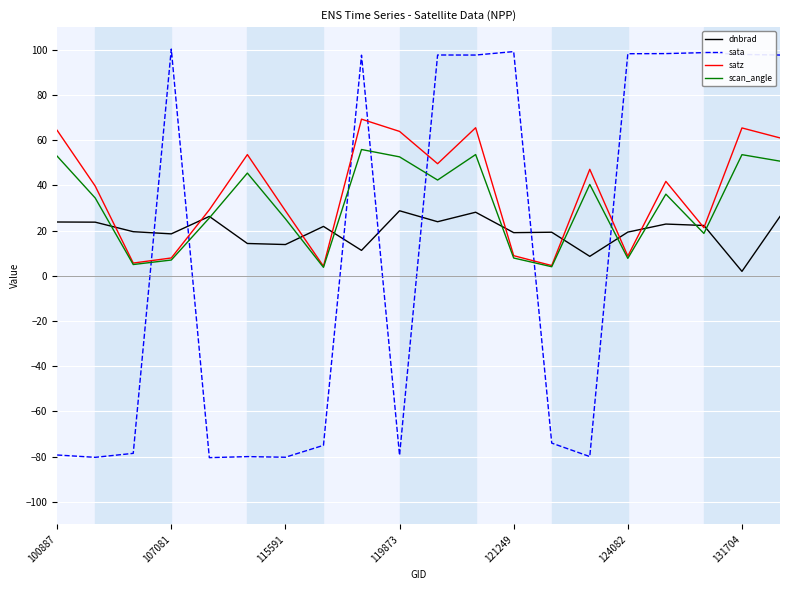

What is the maximum value for sata?

100.3